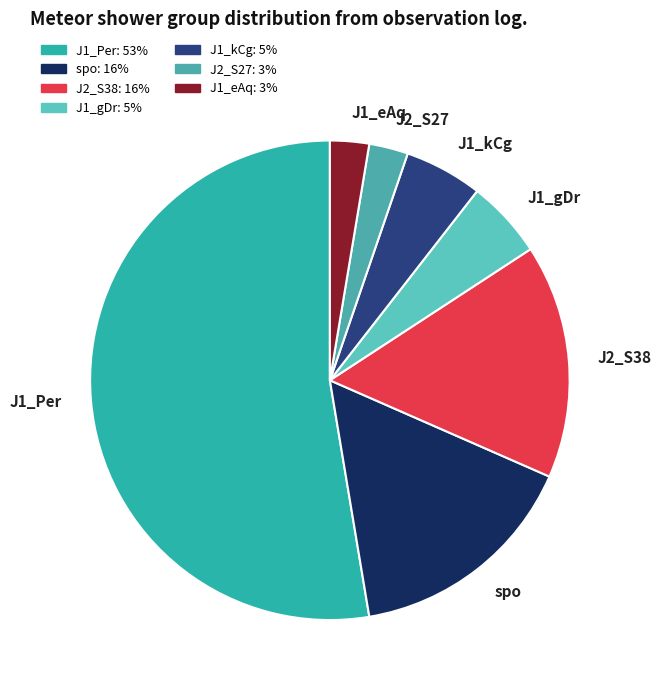

Do J2_S38 and spo together represent more than half of the pie?

No